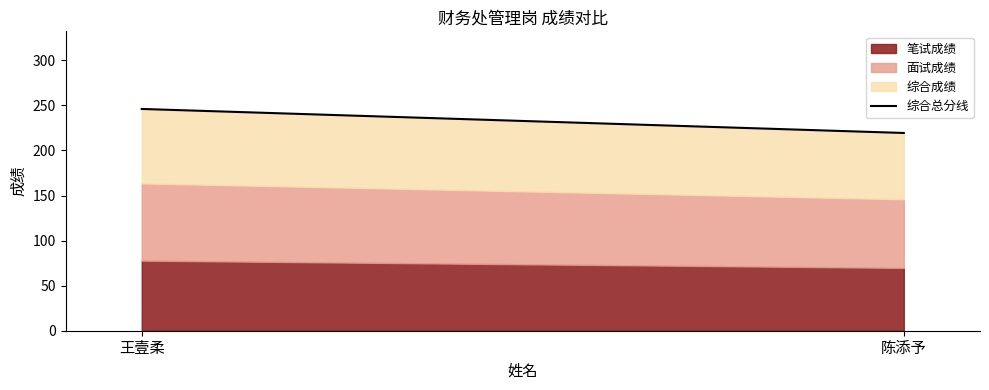

Rank the categories by value from highest to lowest.

王壹柔, 陈添予